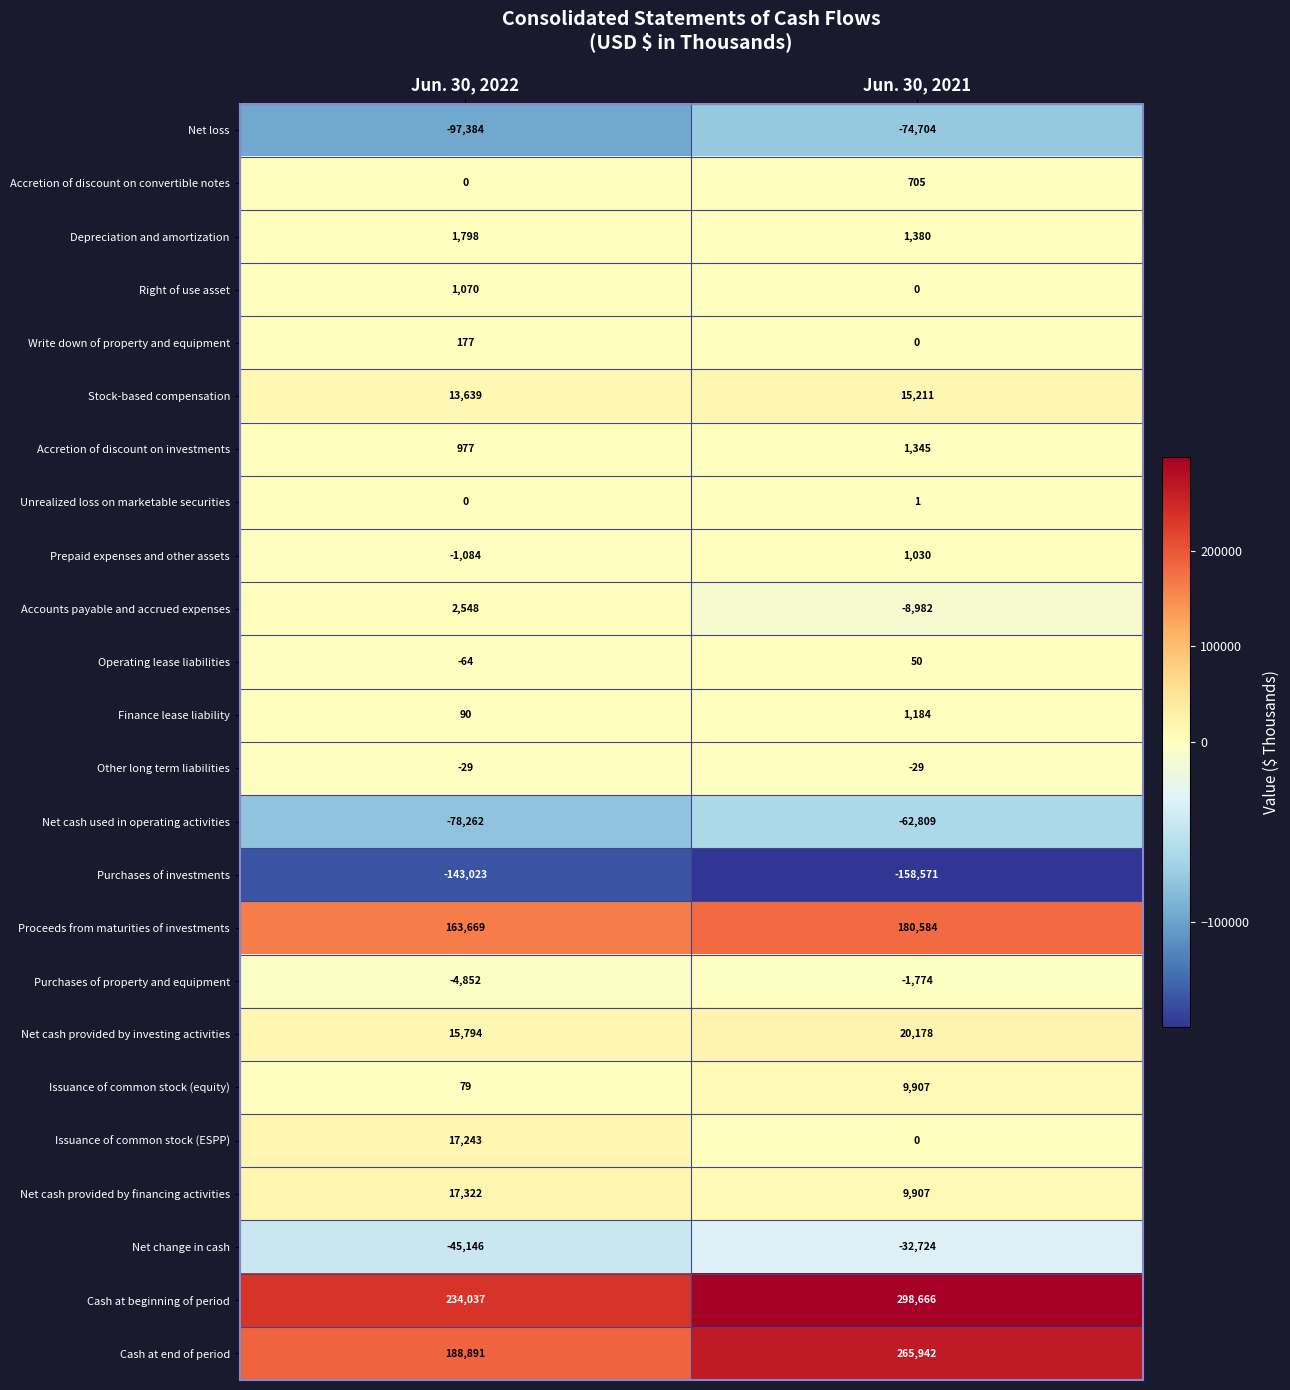

Rank the series by their maximum value, from lowest to highest.

Purchases of investments, Net loss, Net cash used in operating activities, Net change in cash, Purchases of property and equipment, Other long term liabilities, Unrealized loss on marketable securities, Operating lease liabilities, Write down of property and equipment, Accretion of discount on convertible notes, Prepaid expenses and other assets, Right of use asset, Finance lease liability, Accretion of discount on investments, Depreciation and amortization, Accounts payable and accrued expenses, Issuance of common stock (equity), Stock-based compensation, Issuance of common stock (ESPP), Net cash provided by financing activities, Net cash provided by investing activities, Proceeds from maturities of investments, Cash at end of period, Cash at beginning of period